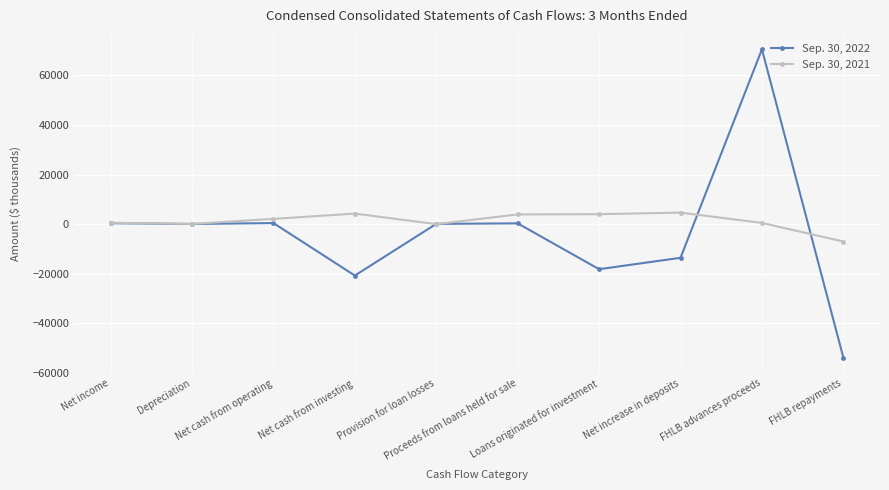

What is the value of the Sep. 30, 2022 point at the 4th from the left?

-20732